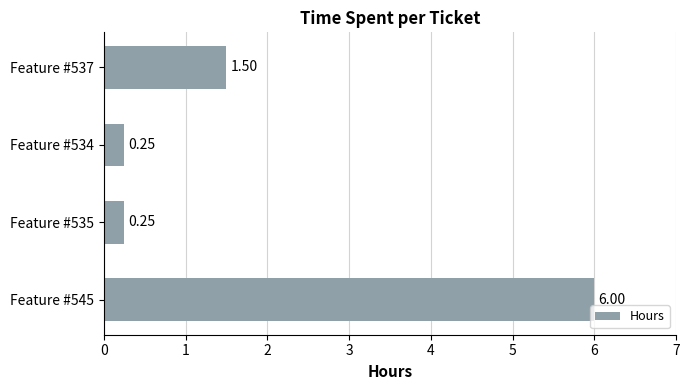

What is the sum of all values?

8.0